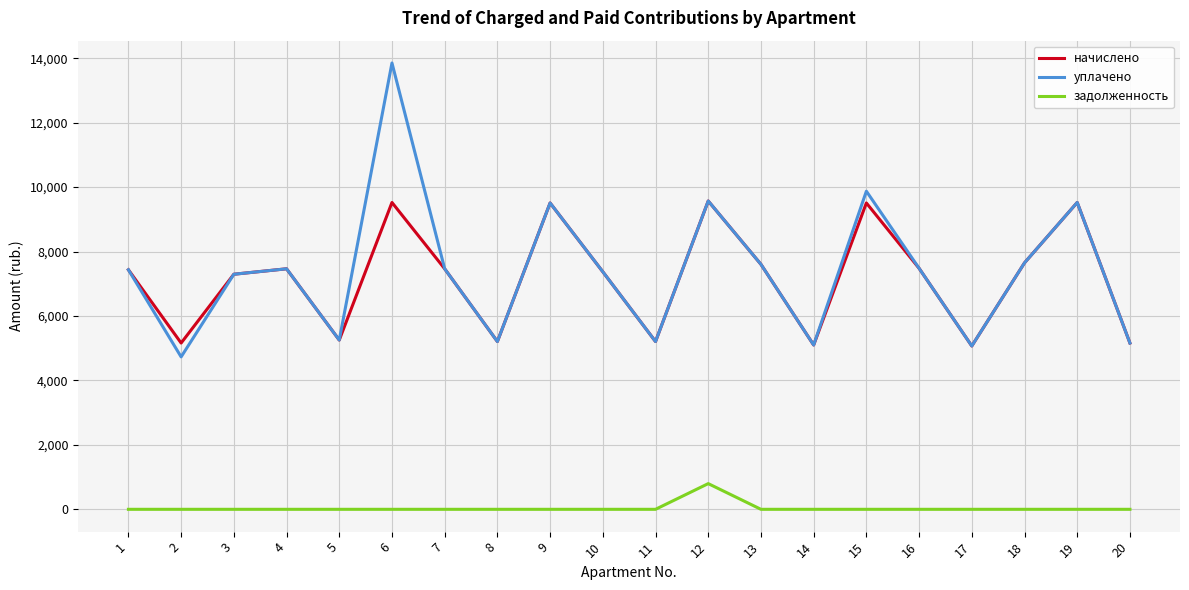

Is the value of начислено at 5 greater than the value of задолженность at 9?

Yes